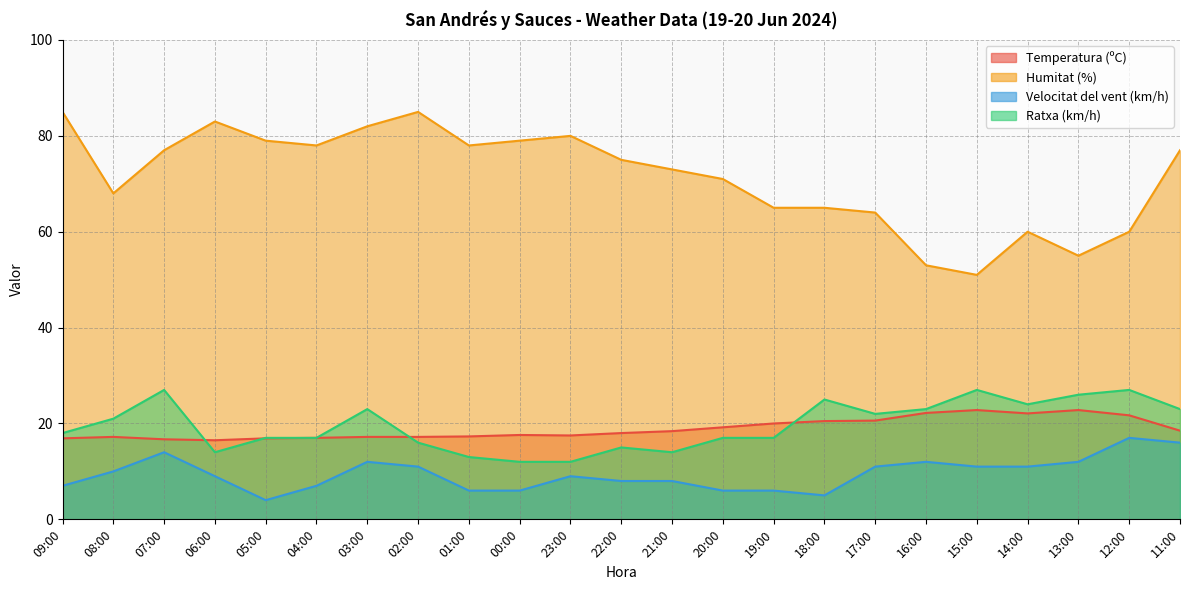

What is the smallest value displayed?

4.0